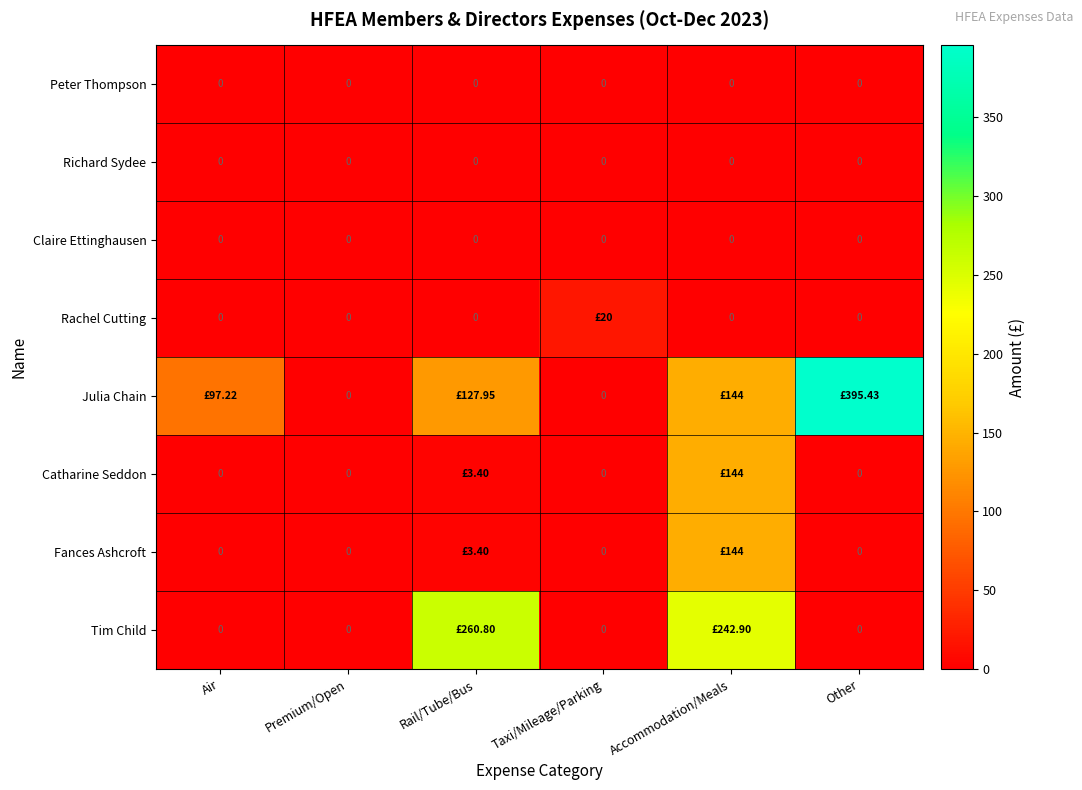

Rank the categories by Catharine Seddon value from lowest to highest.

Air, Premium/Open, Taxi/Mileage/Parking, Other, Rail/Tube/Bus, Accommodation/Meals